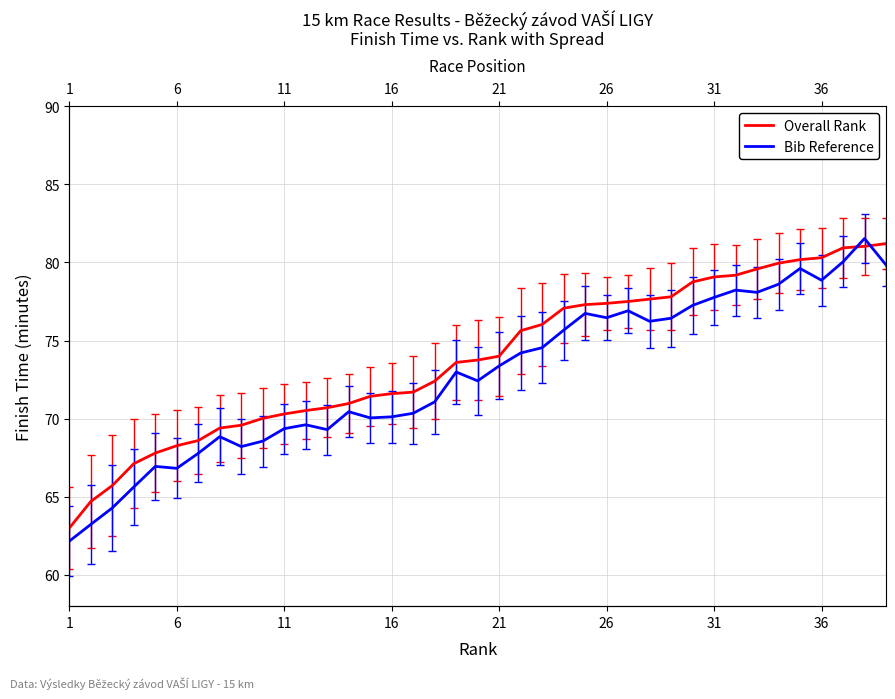

Which series has the largest total across all categories?

Overall Rank